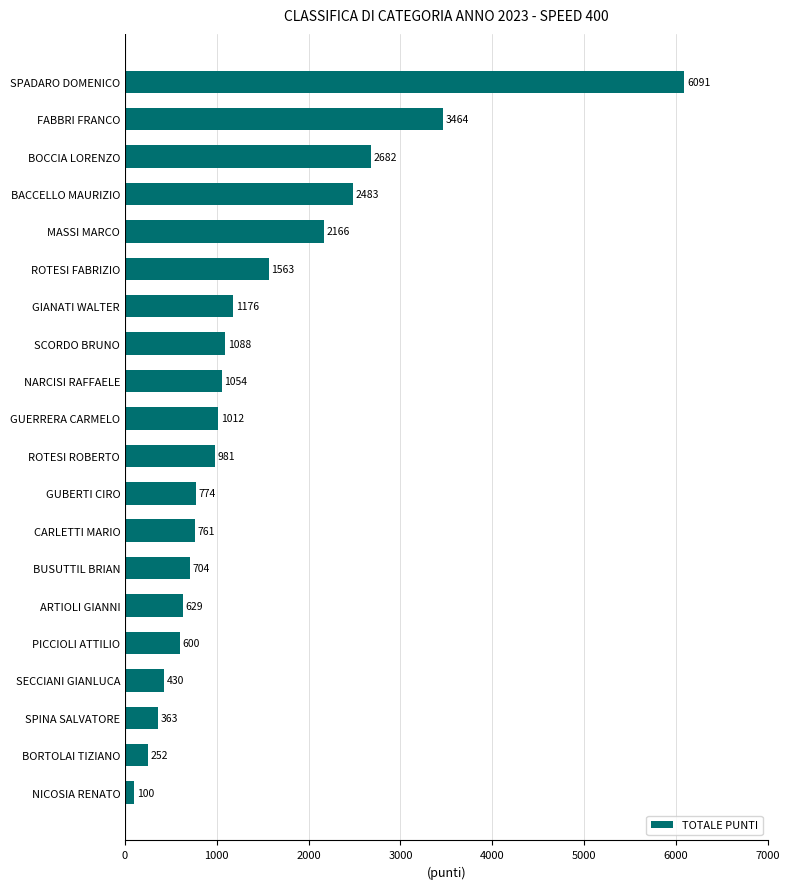

Are the bars grouped side by side (vs. stacked)?

No